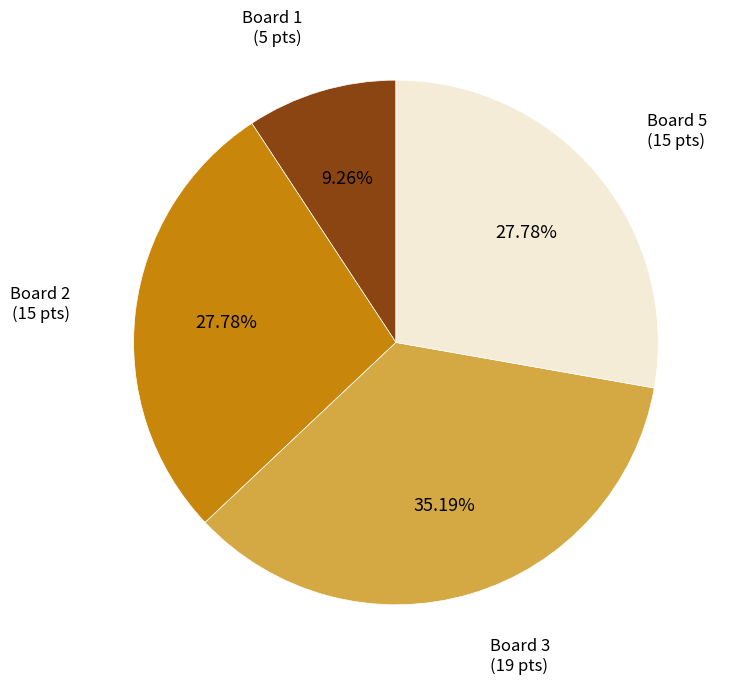

Does any single category account for the majority?

No